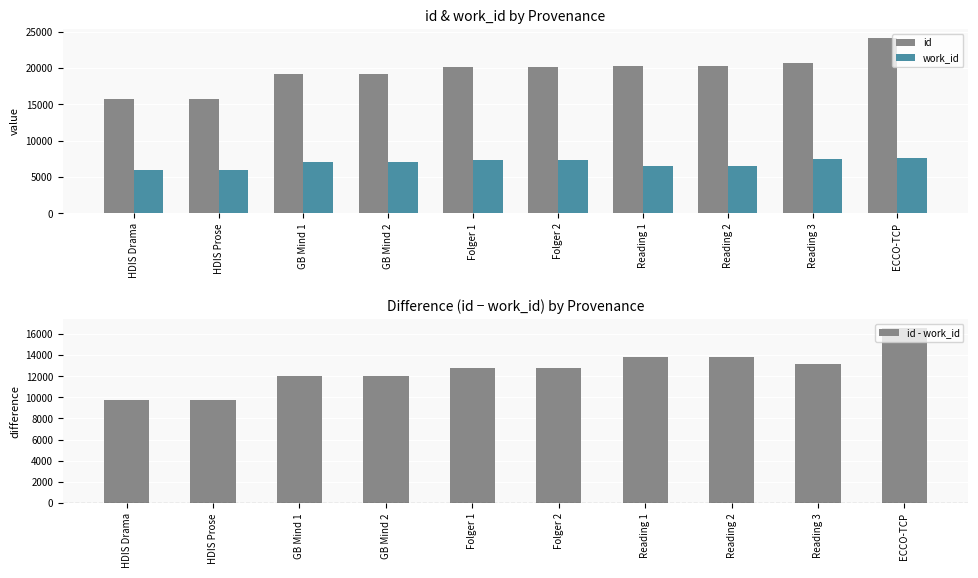

Count the number of data series in this chart.

3